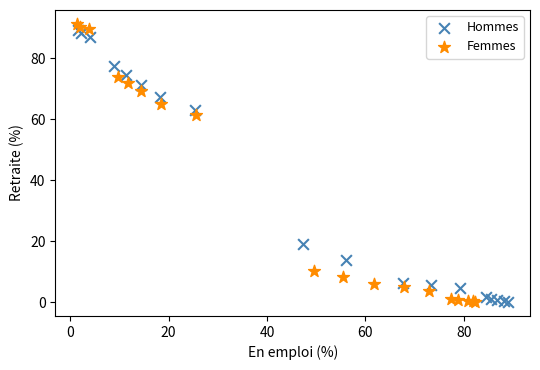

Which series has the largest Y range (max minus min)?

Femmes